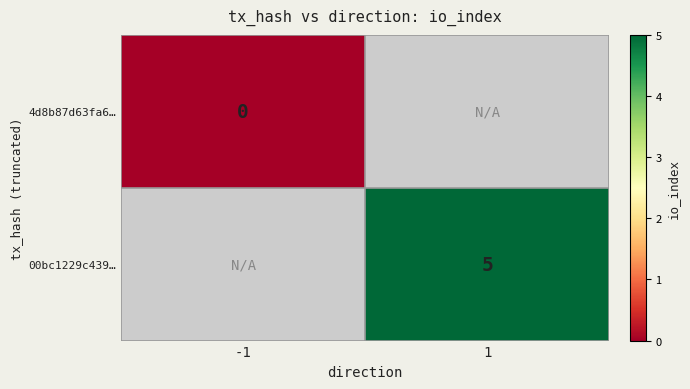

The 00bc1229c439… series shows 5 at 1. True or false?

True